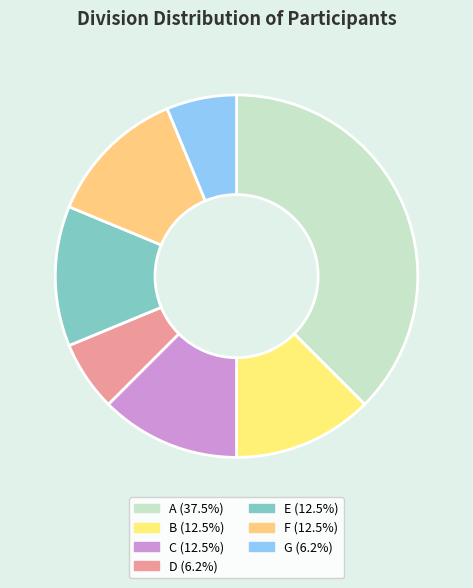

What portion of the pie excludes E?

87.5%